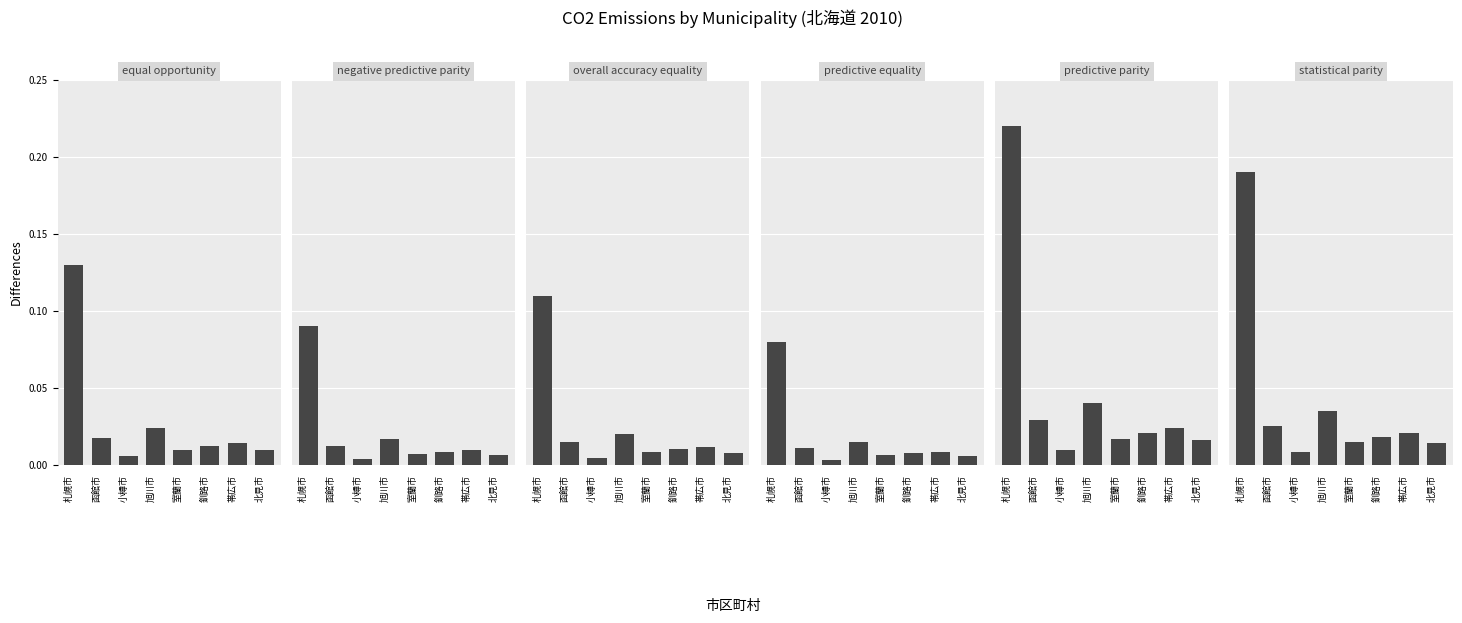

Rank the series at 小樽市 from highest to lowest value.

predictive parity, statistical parity, equal opportunity, overall accuracy equality, negative predictive parity, predictive equality